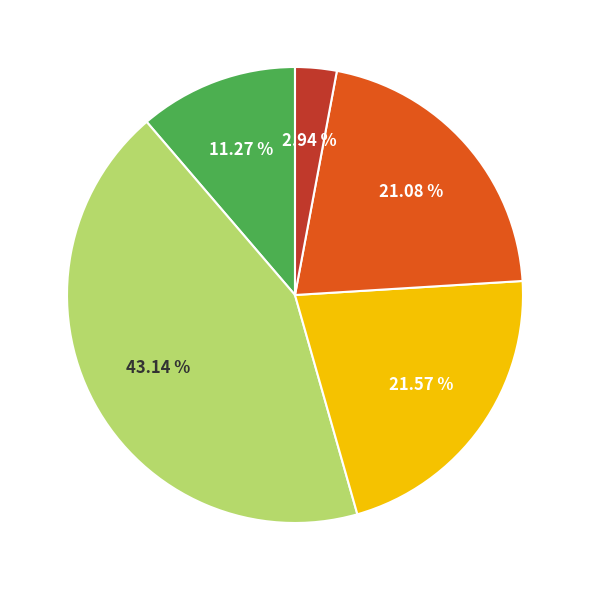

Does any single category account for the majority?

No